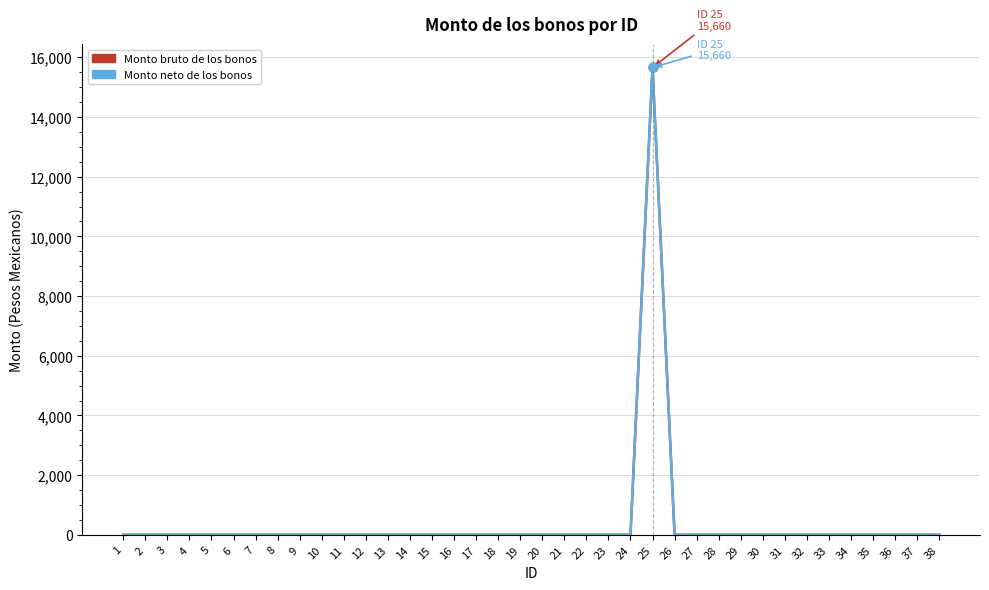

Is this an area chart (filled region under the line)?

No